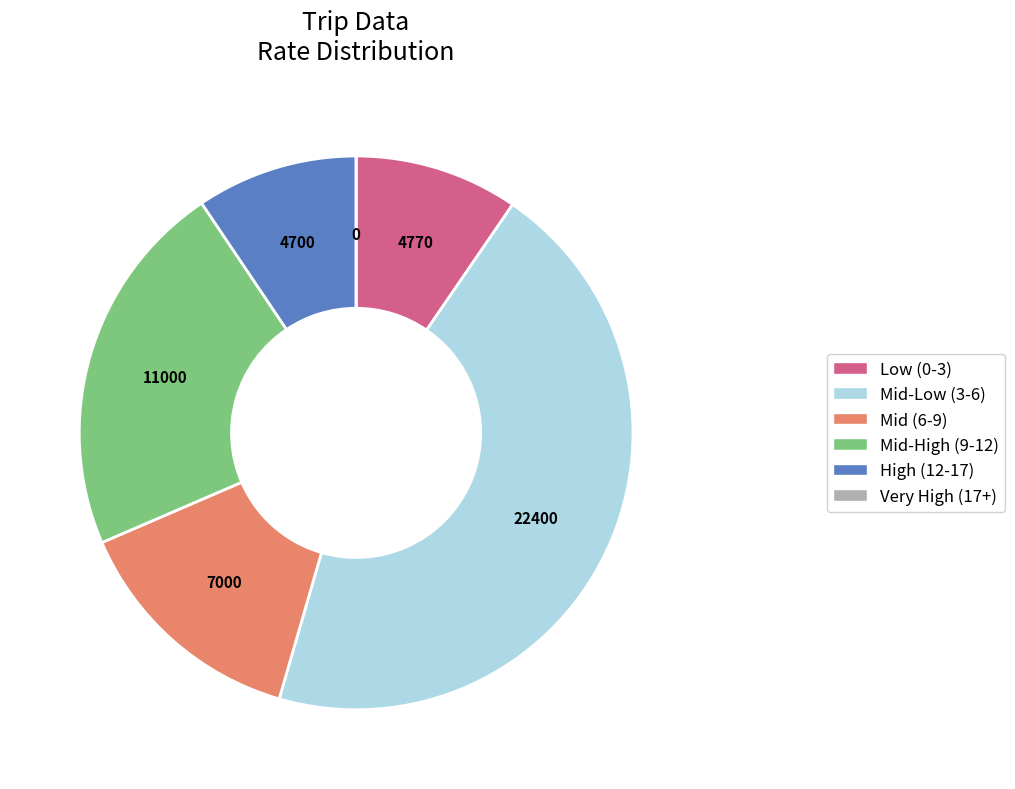

Is there a majority slice in this chart?

No